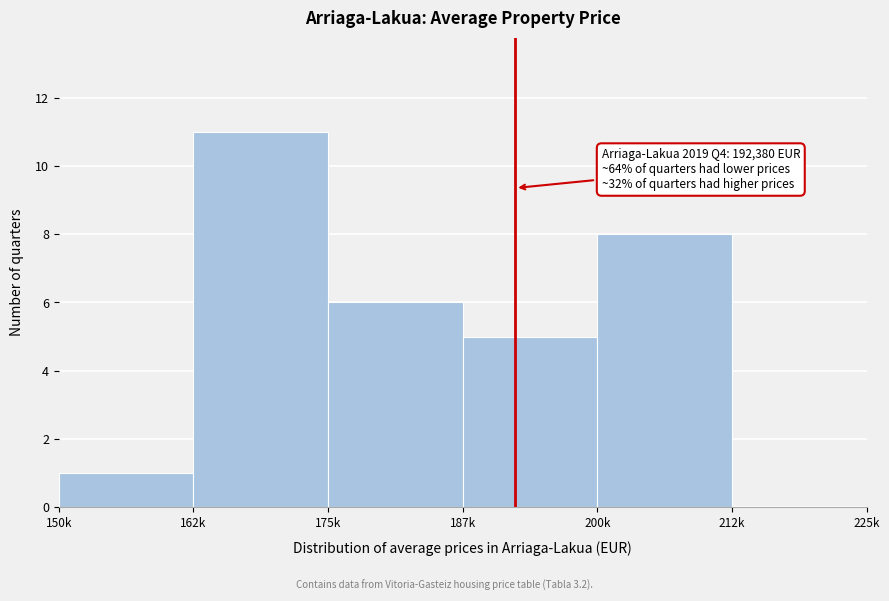

Reading right to left, transcribe all the data shown in this chart.

212k=0	200k=8	187k=5	175k=6	162k=11	150k=1